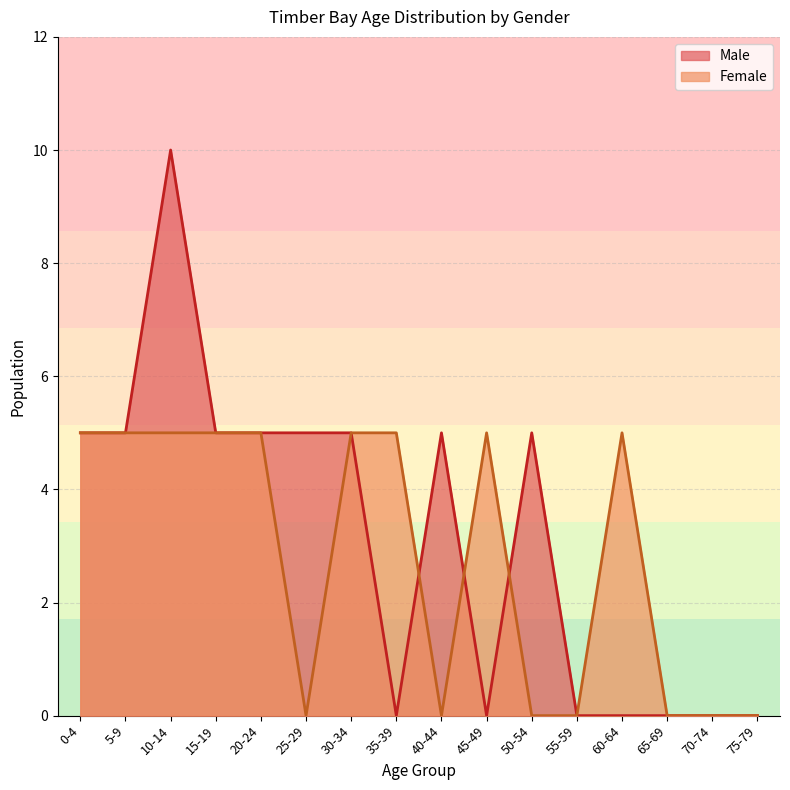

What is the label of the 7th point from the right?

45-49